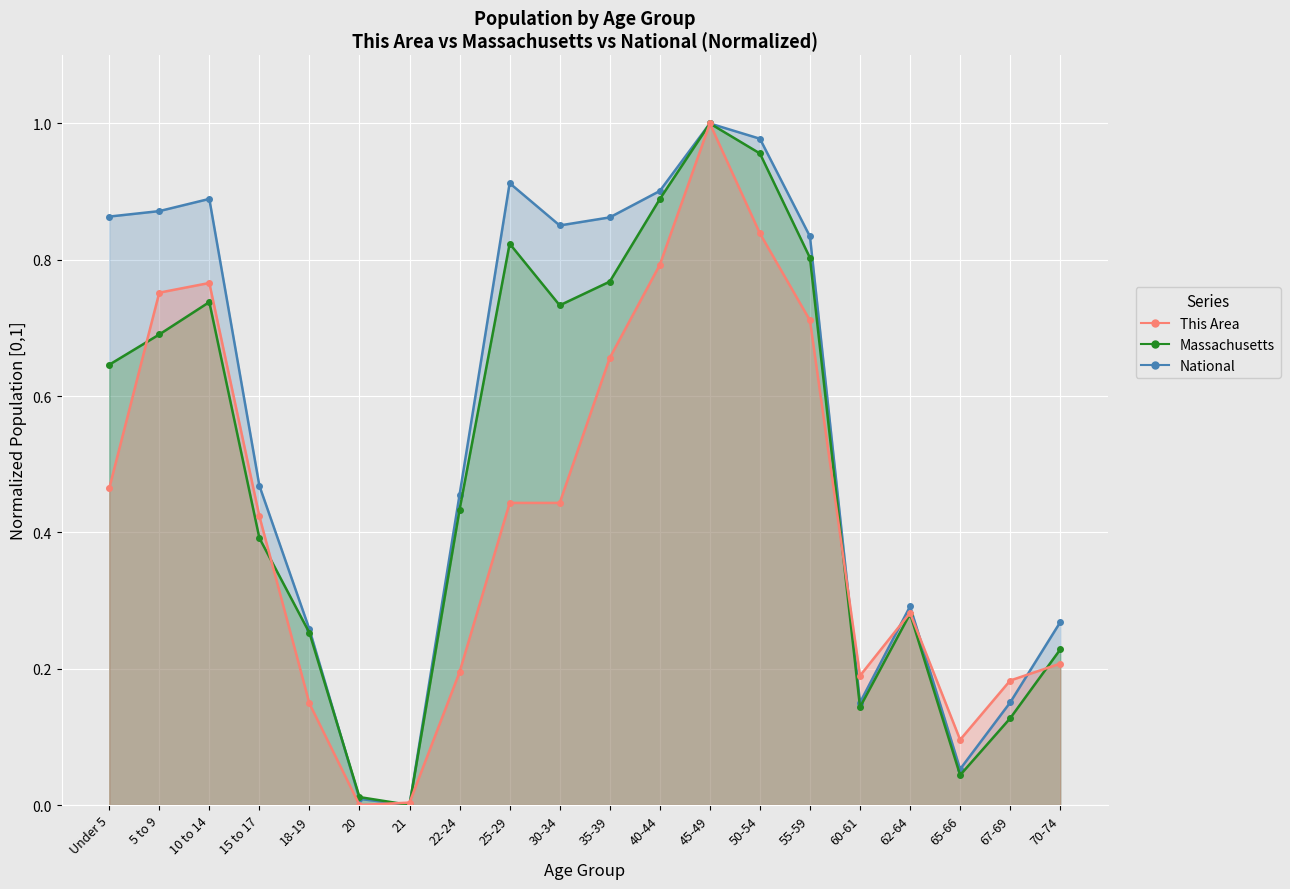

What is the difference between the highest and lowest values at Under 5?

0.4